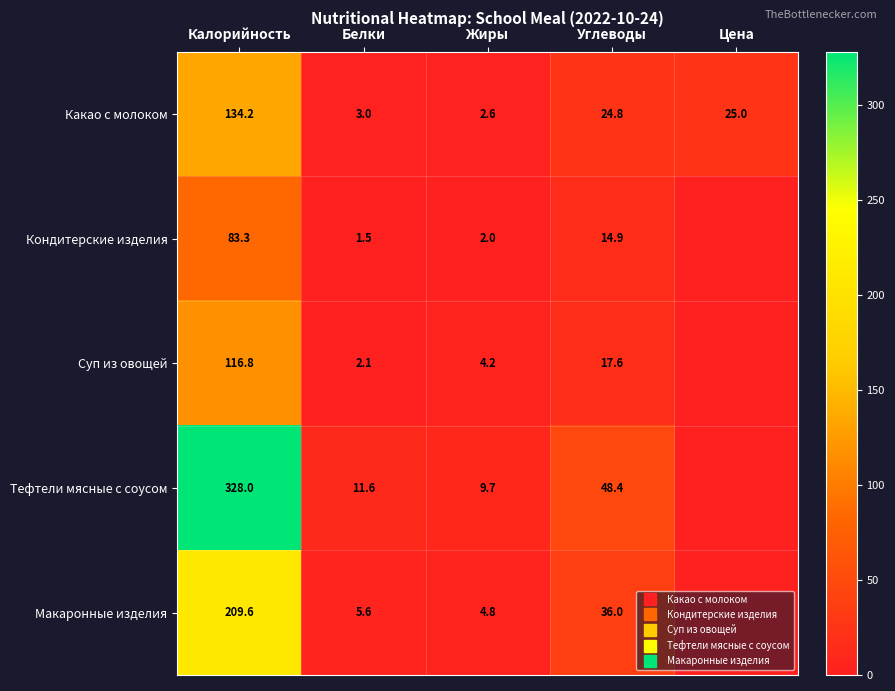

Which label corresponds to the smallest value in the chart?

Цена